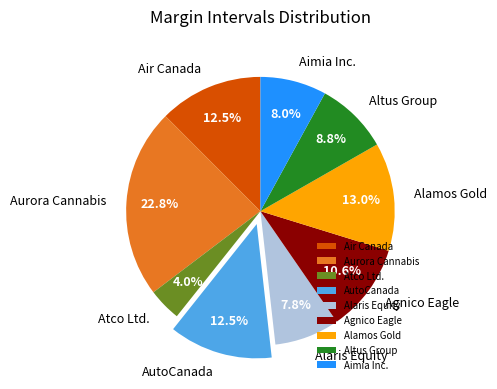

Which category has the smallest portion of the pie?

Atco Ltd.